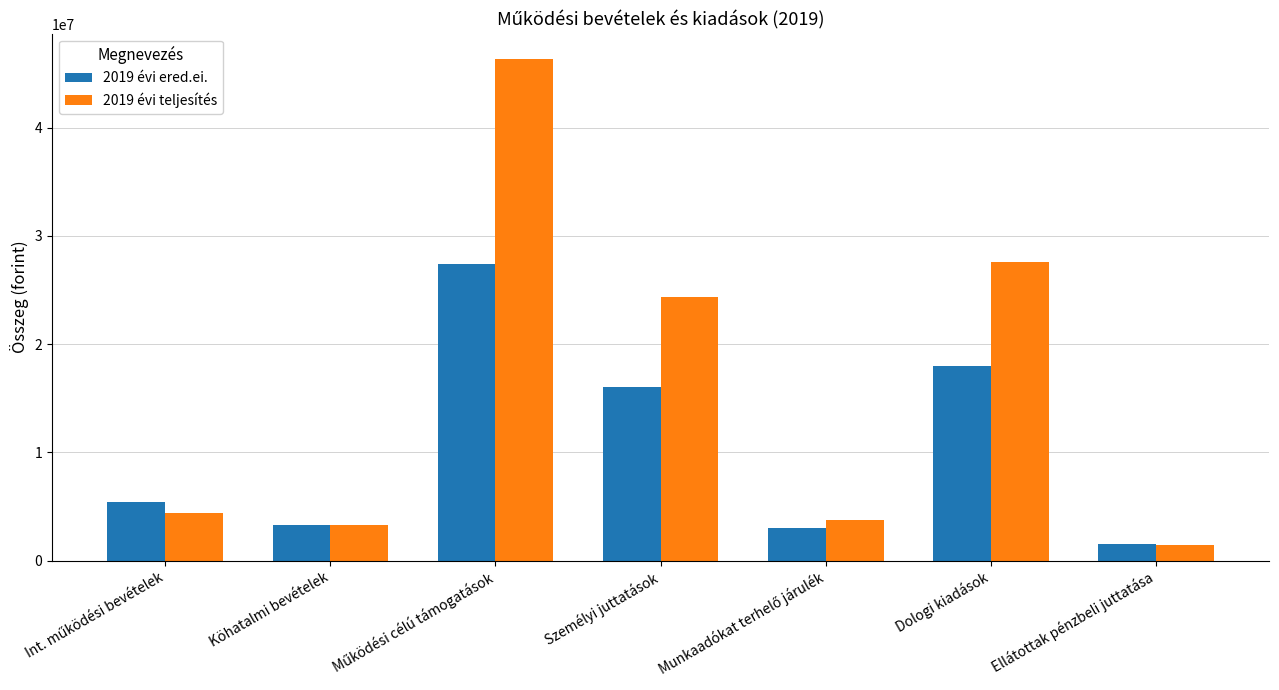

What is the sum of the 2019 évi teljesítés values at Dologi kiadások and Személyi juttatások?

51935535